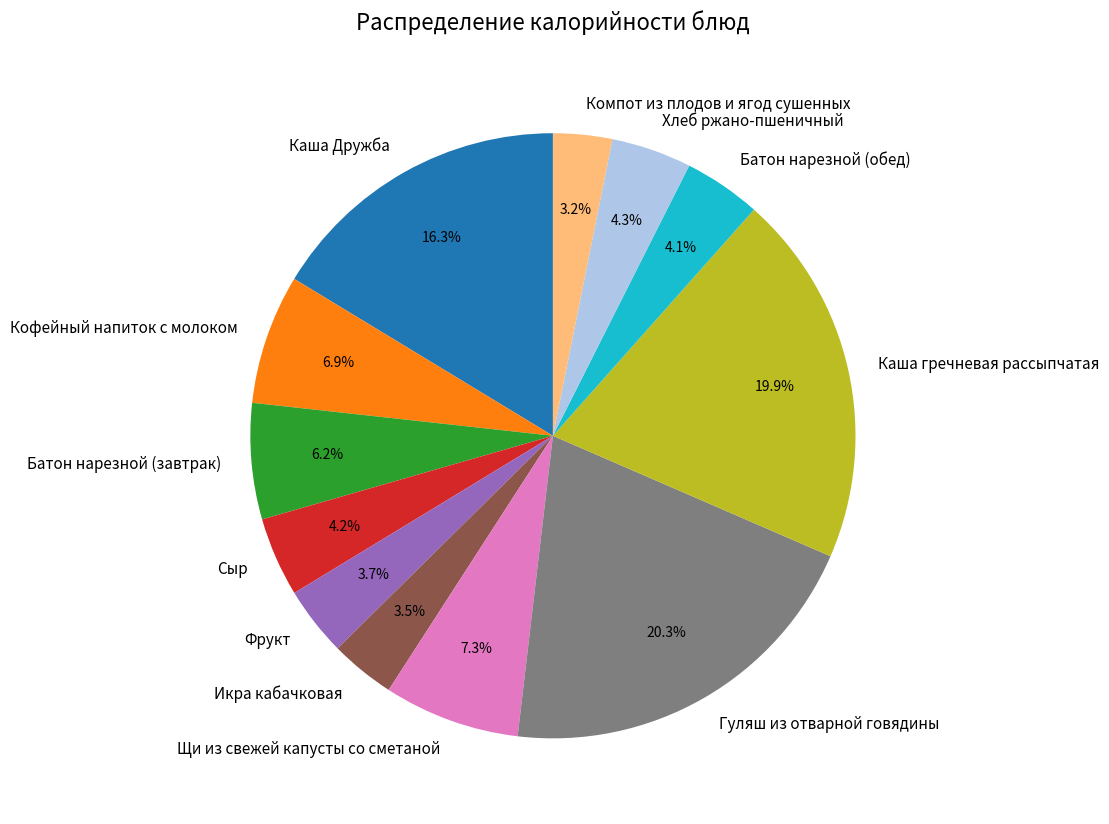

Count the number of slices in the pie.

12